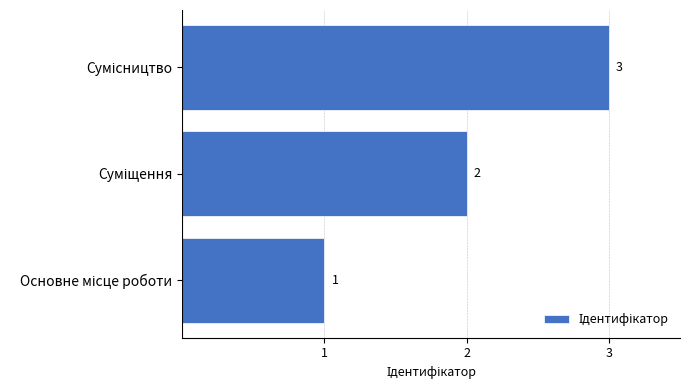

What is the maximum value shown in the chart?

3